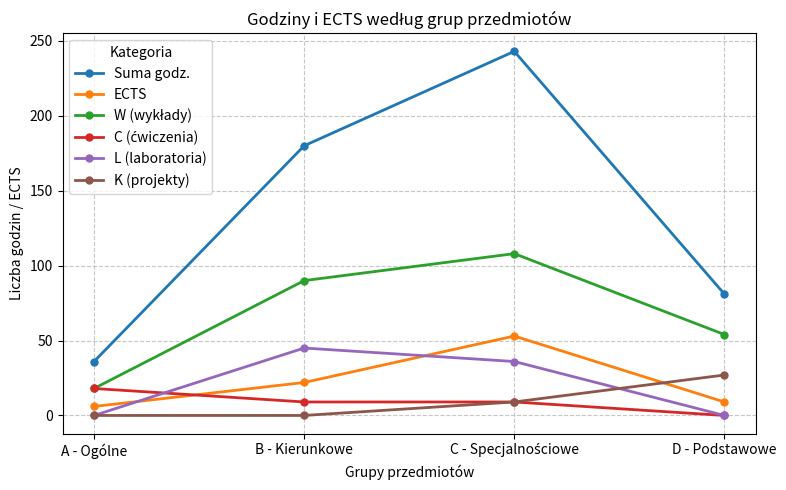

What is the label of the 1st point from the left?

A - Ogólne